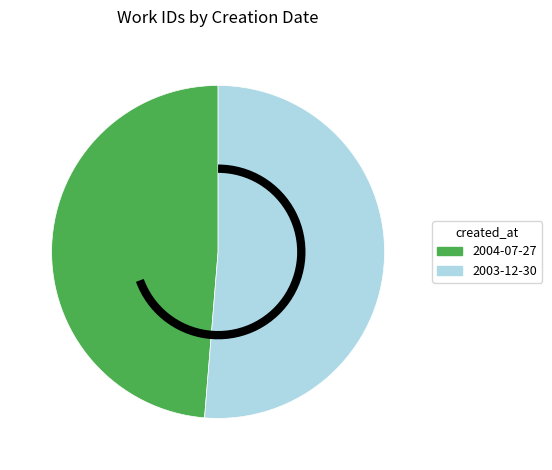

Does 2003-12-30 account for over 50% of the chart?

Yes